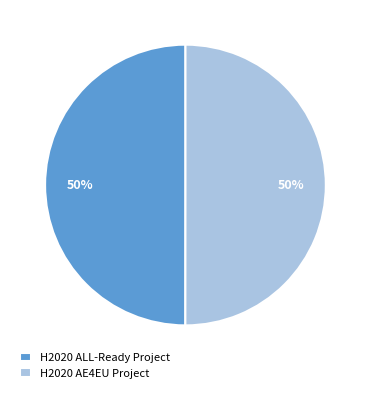

True or false: H2020 AE4EU Project accounts for 37% of the total.

False